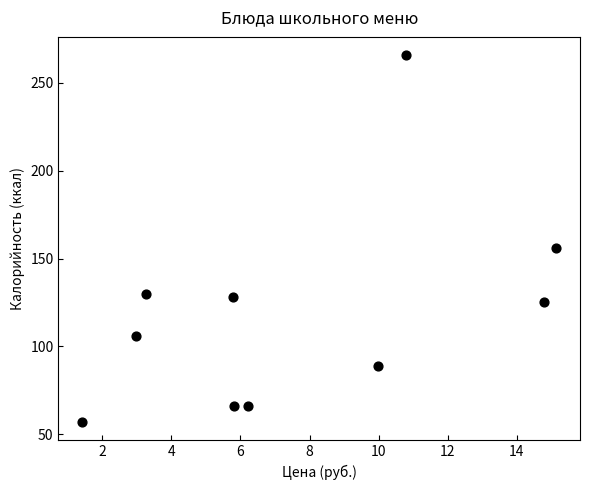

What Y value in the scatter plot is closest to 161?

156.0